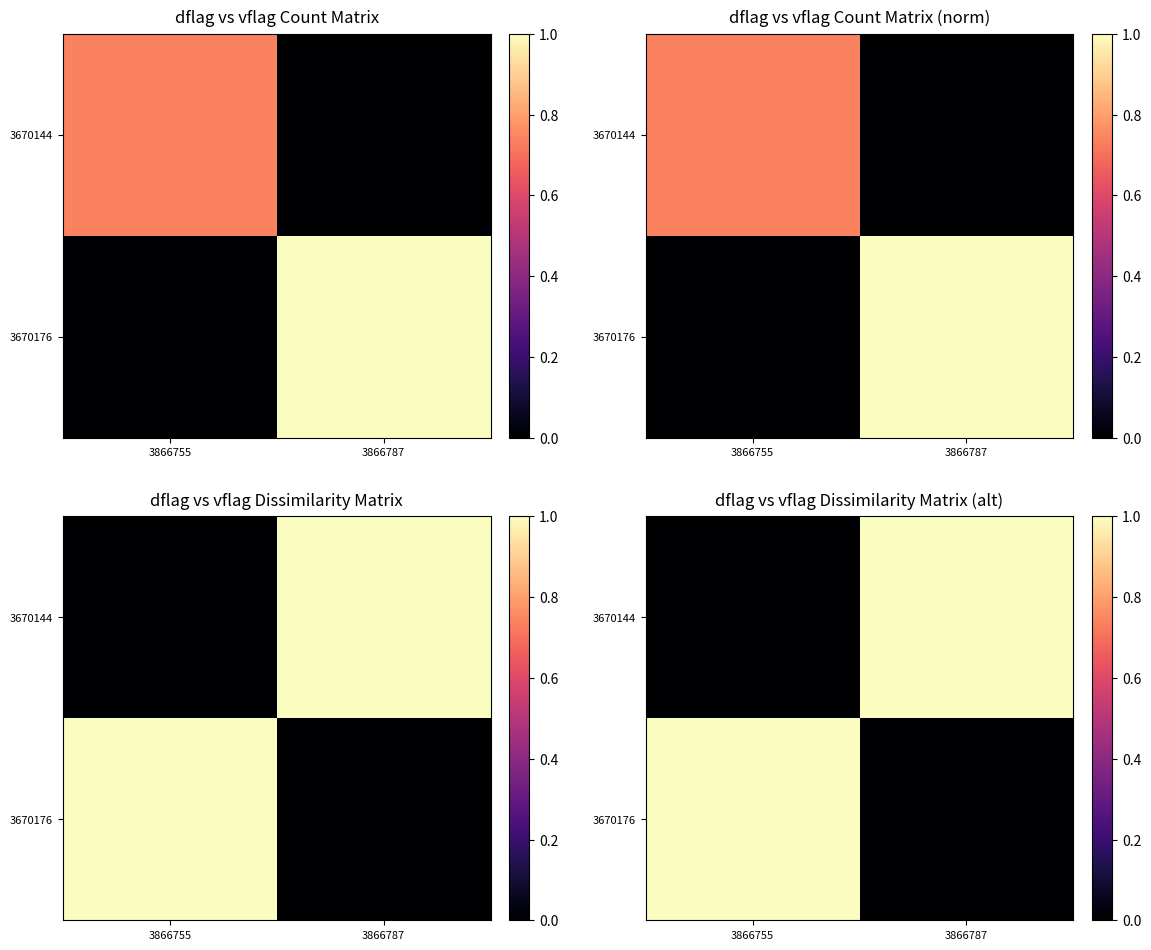

Count the number of categories in the chart.

2